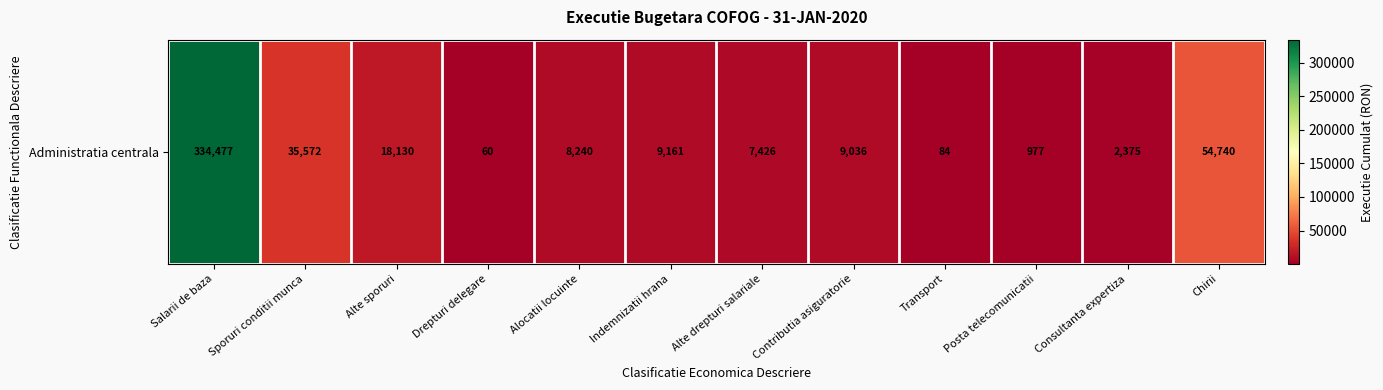

The chart shows a value of 56279.8 at Sporuri conditii munca. True or false?

False